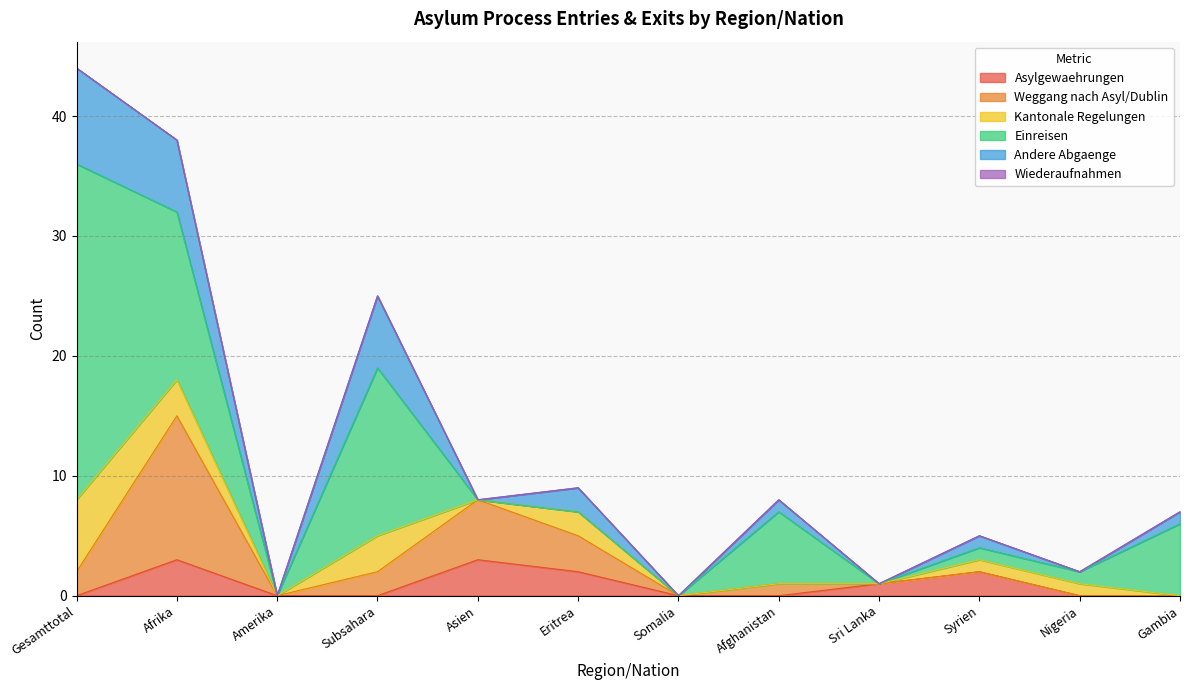

Where is the first local maximum for Weggang nach Asyl/Dublin?

Afrika